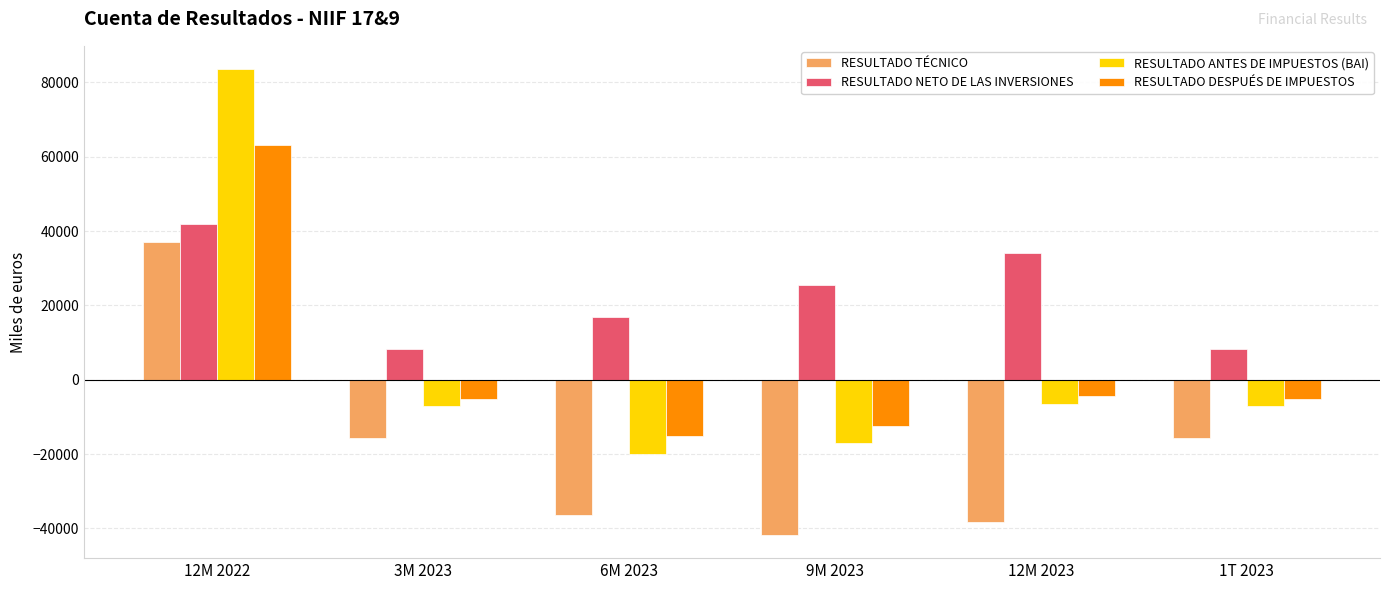

What is the difference between the maximum and minimum values in the RESULTADO DESPUÉS DE IMPUESTOS series?

78218